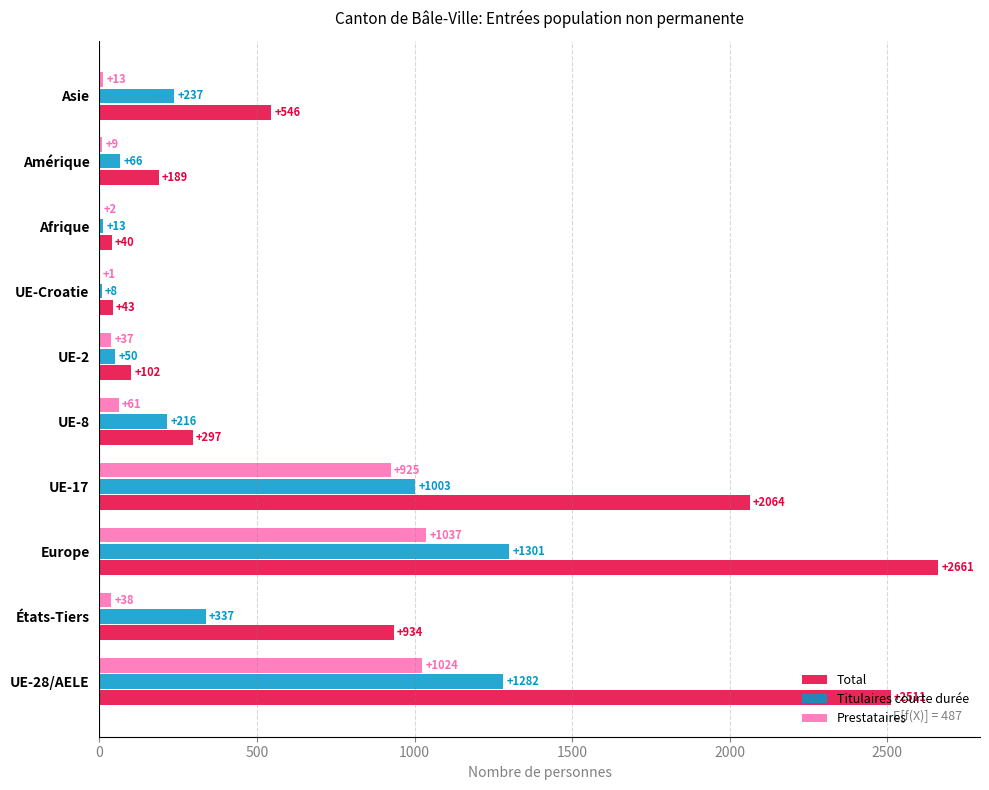

Where is Prestataires nearest to the value 519?

UE-17